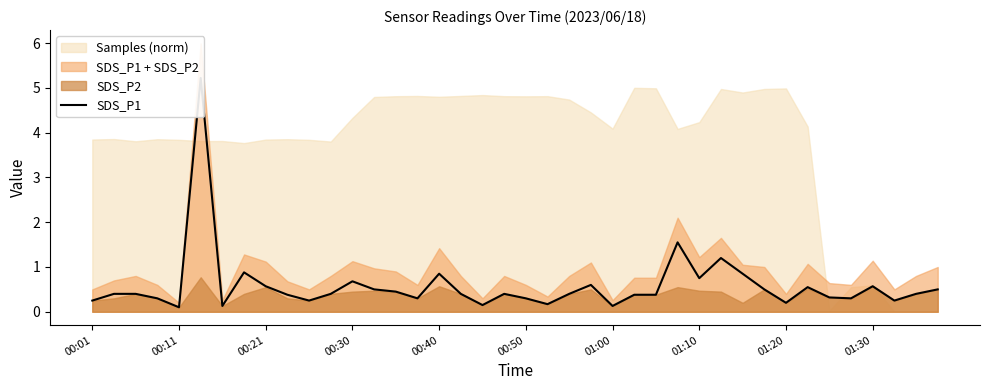

How many lines are shown in the chart?

1